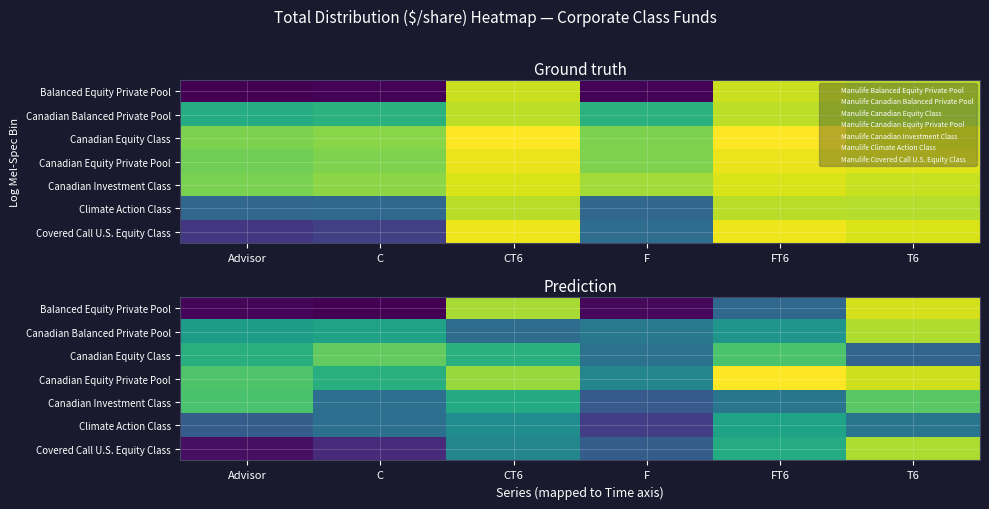

At C, list the series in order from smallest to largest.

Balanced Equity Private Pool, Covered Call U.S. Equity Class, Canadian Investment Class, Climate Action Class, Canadian Balanced Private Pool, Canadian Equity Private Pool, Canadian Equity Class